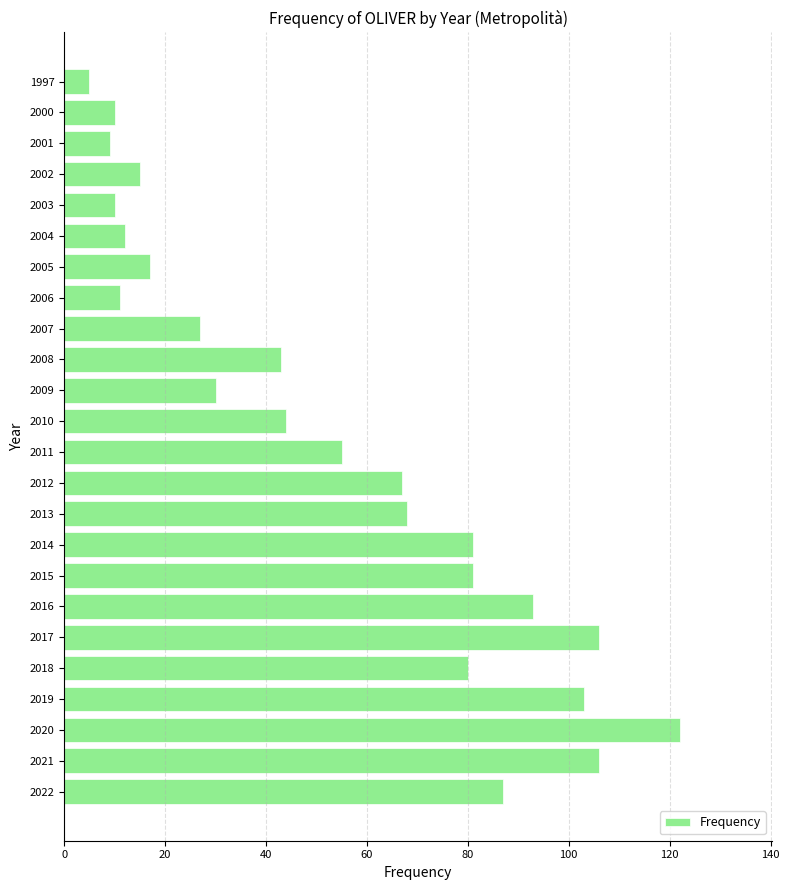

Approximately how many times larger is the value at 2019 compared to 2014?

1.3